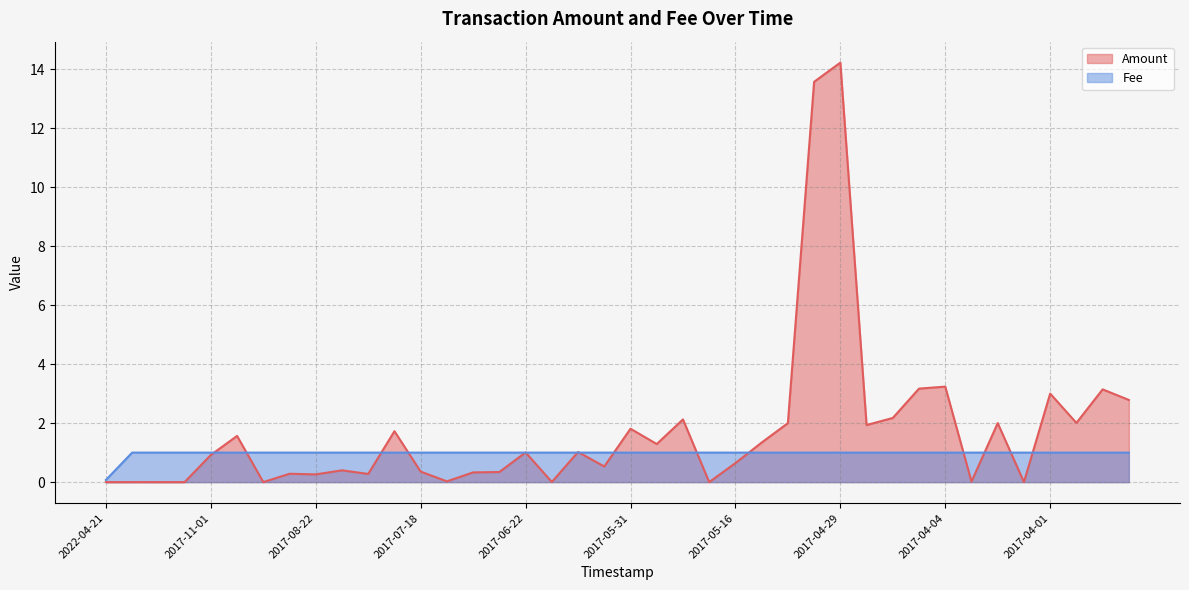

Rank the series by their average value, from highest to lowest.

Amount, Fee